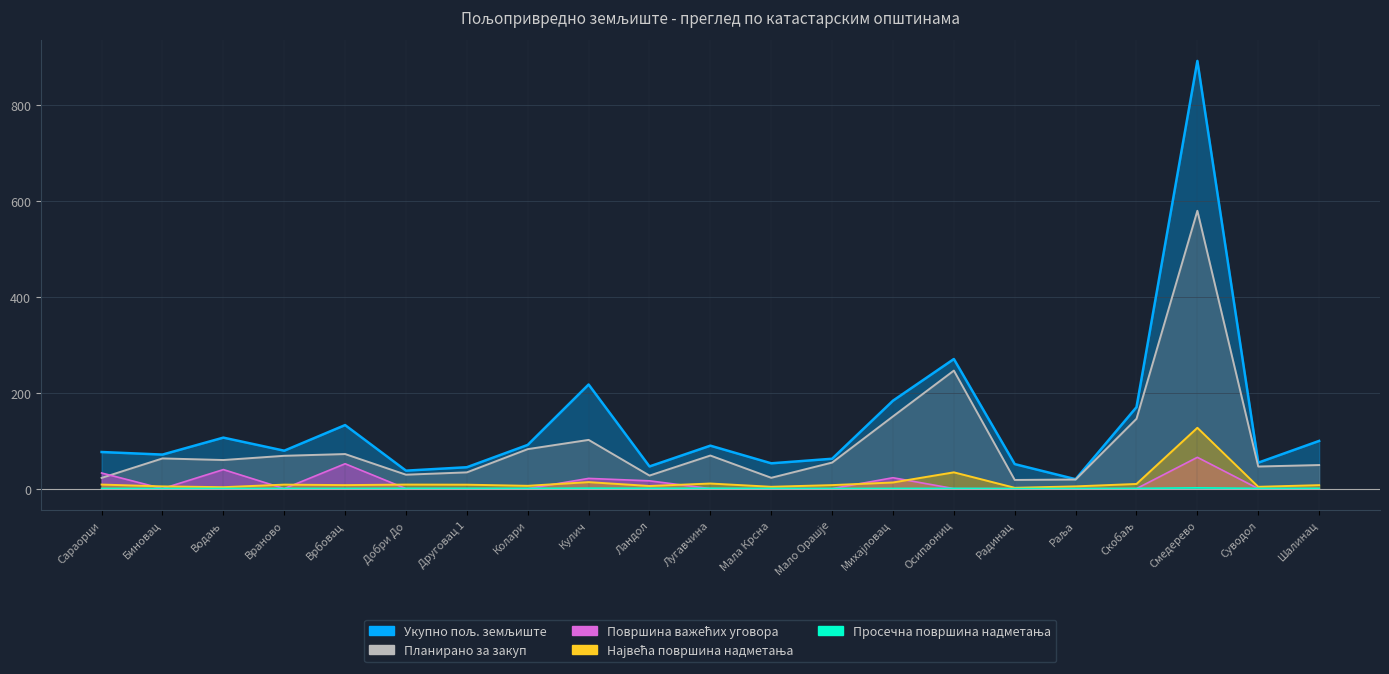

What is the difference between the maximum and second lowest values in the Највећа површина надметања series?

123.9